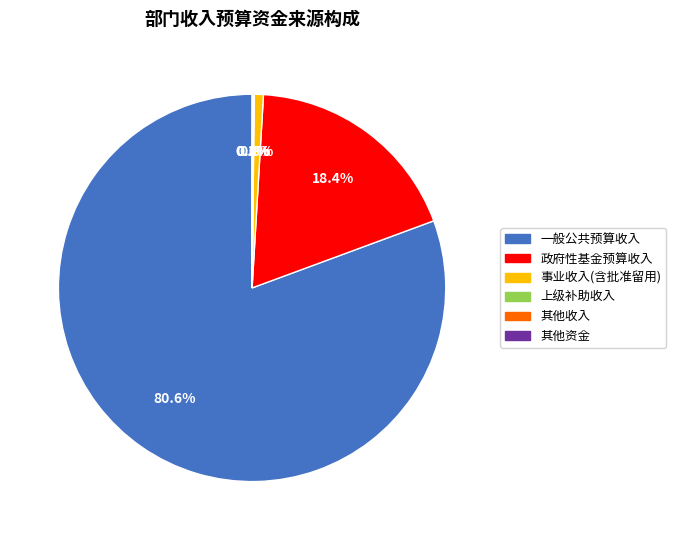

Which slice is the largest?

一般公共预算收入